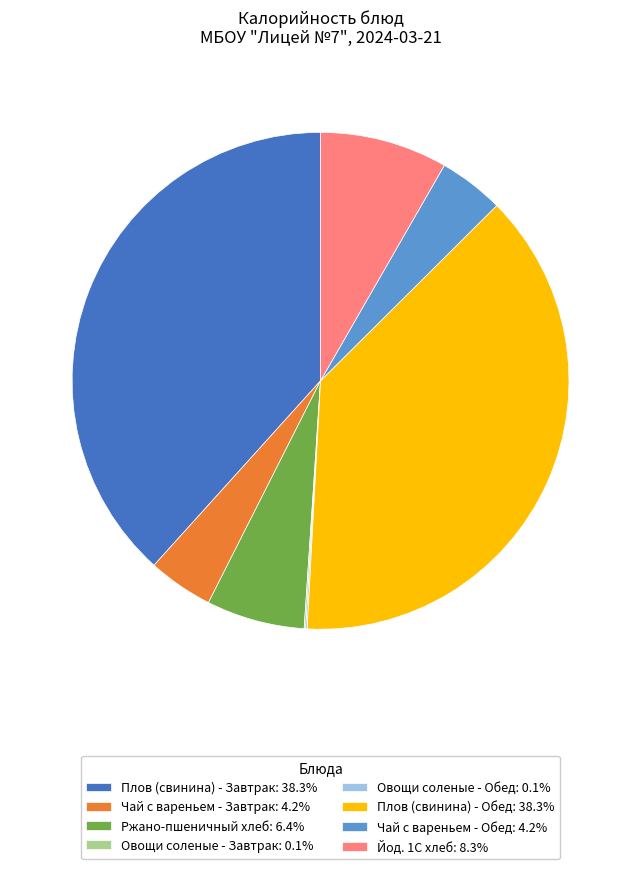

Is there a majority slice in this chart?

No